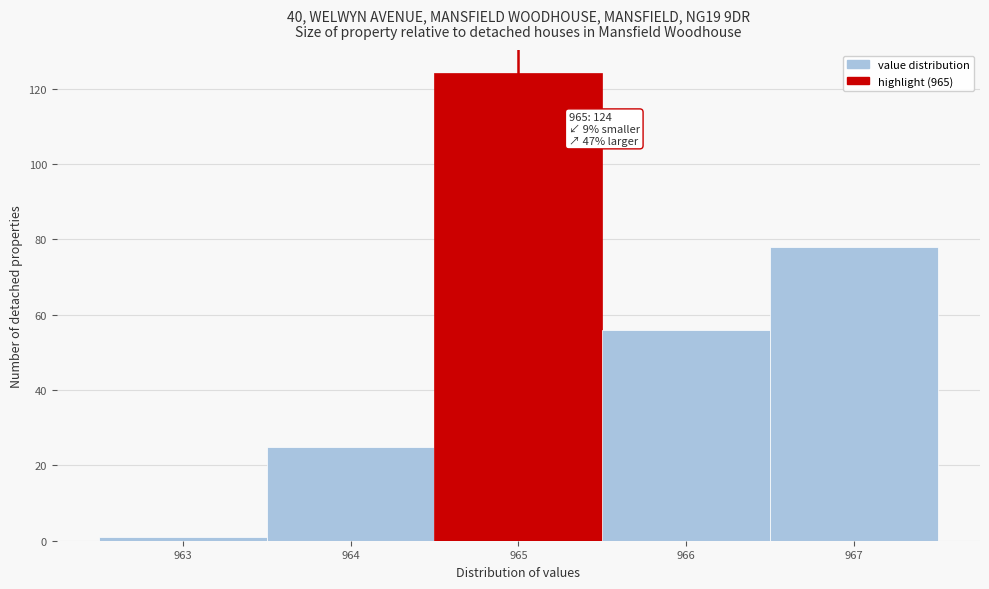

Over which range of the x-axis is the bar tallest?

964.5 to 965.5